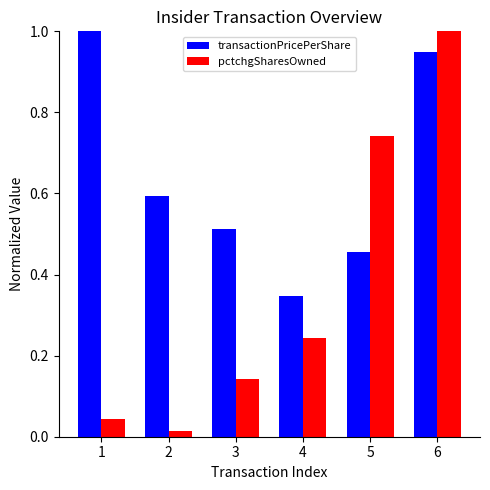

Rank the series at 6 from lowest to highest value.

transactionPricePerShare, pctchgSharesOwned